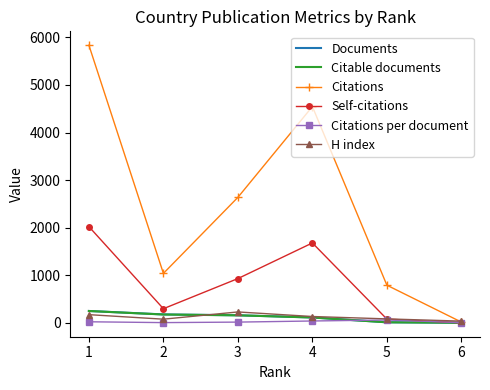

The value of Citations at 5 is 414.1. True or false?

False